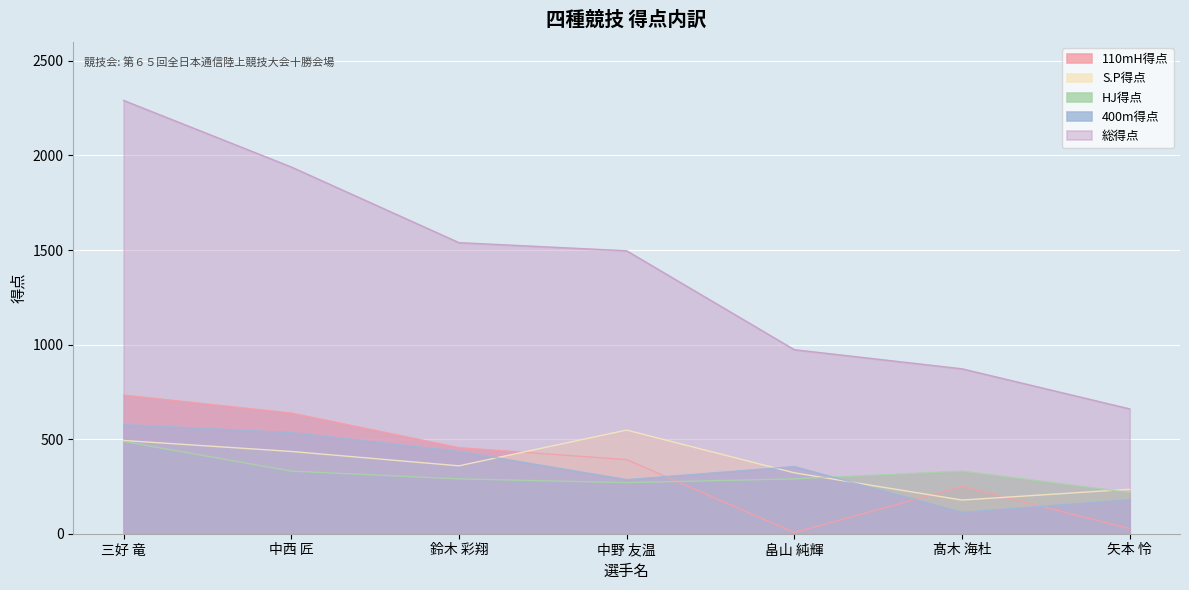

What is the difference between the S.P得点 values at 畠山 純輝 and 髙木 海杜?

144